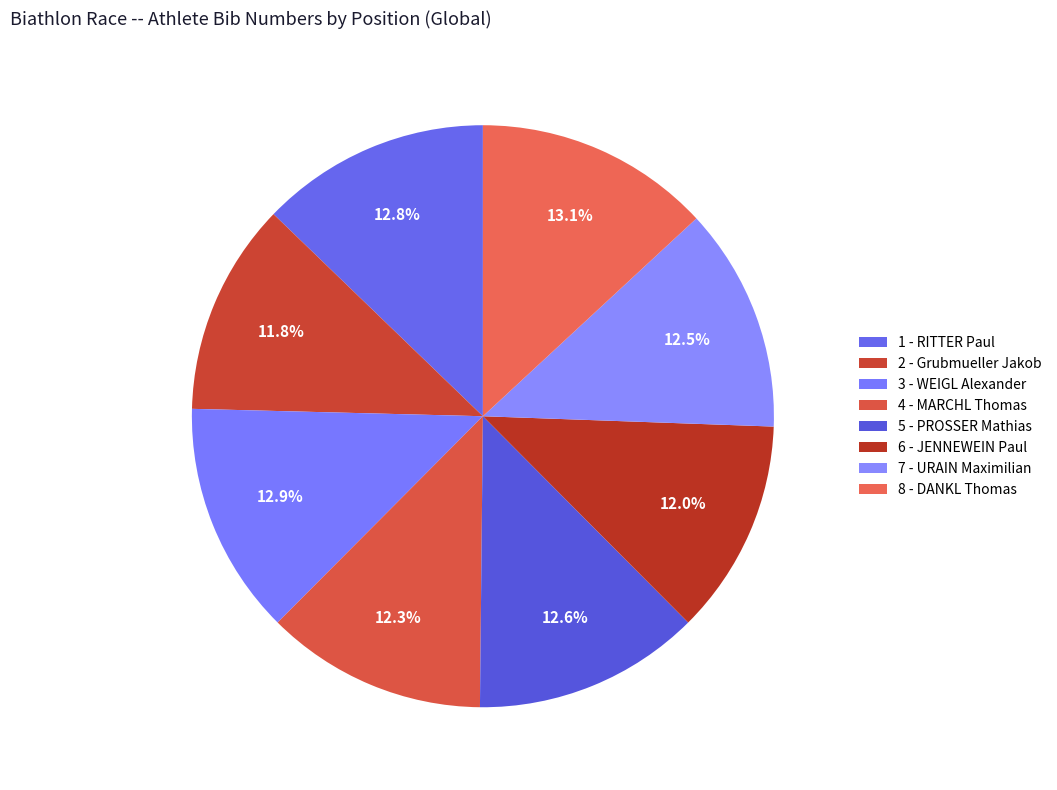

To the nearest percent, what percentage of the pie is 3 - WEIGL Alexander?

13%